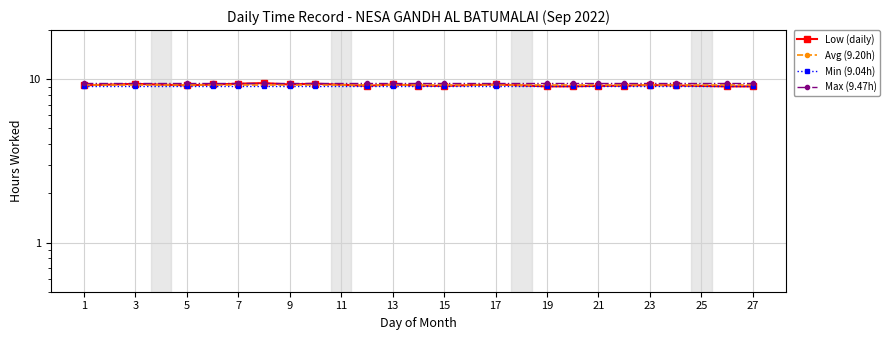

What value does the Avg (9.20h) series have at 19?

9.2